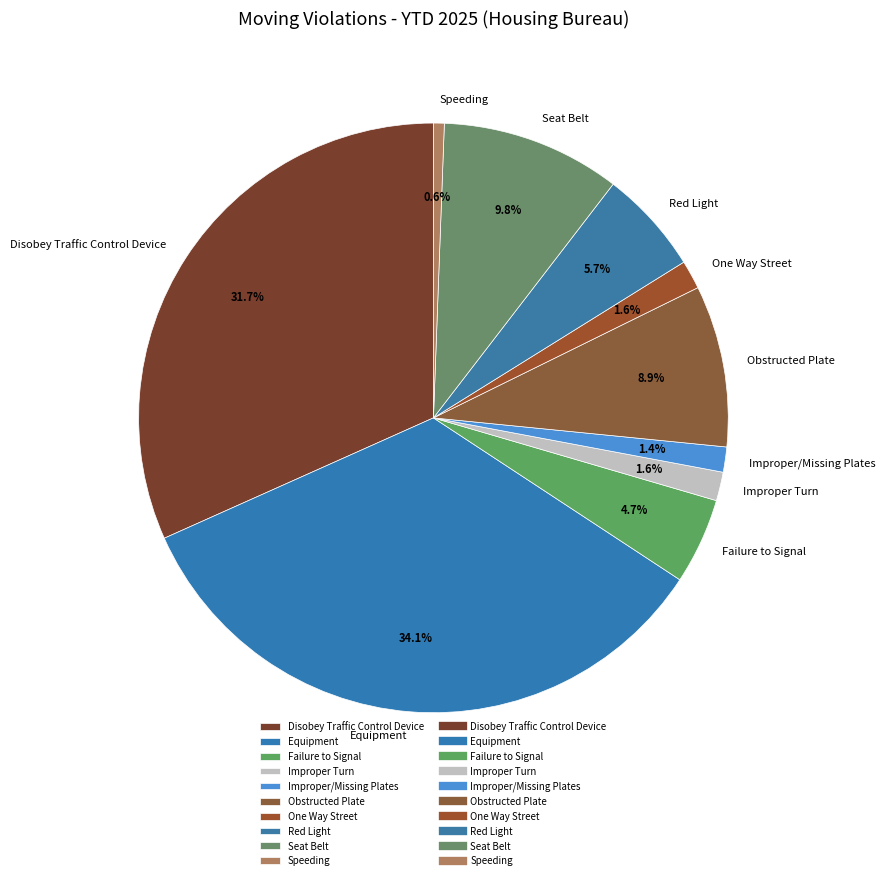

What percentage is NOT represented by Equipment?

65.9%